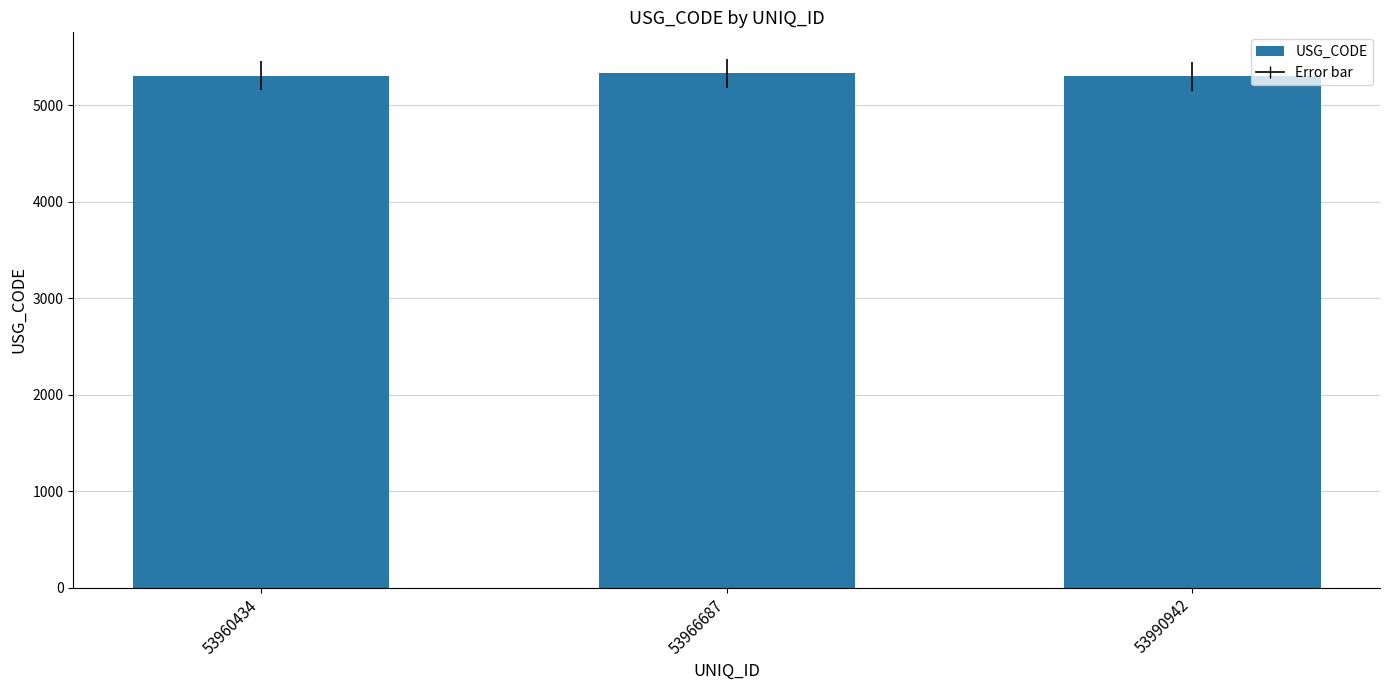

What is the greatest value displayed?

5330